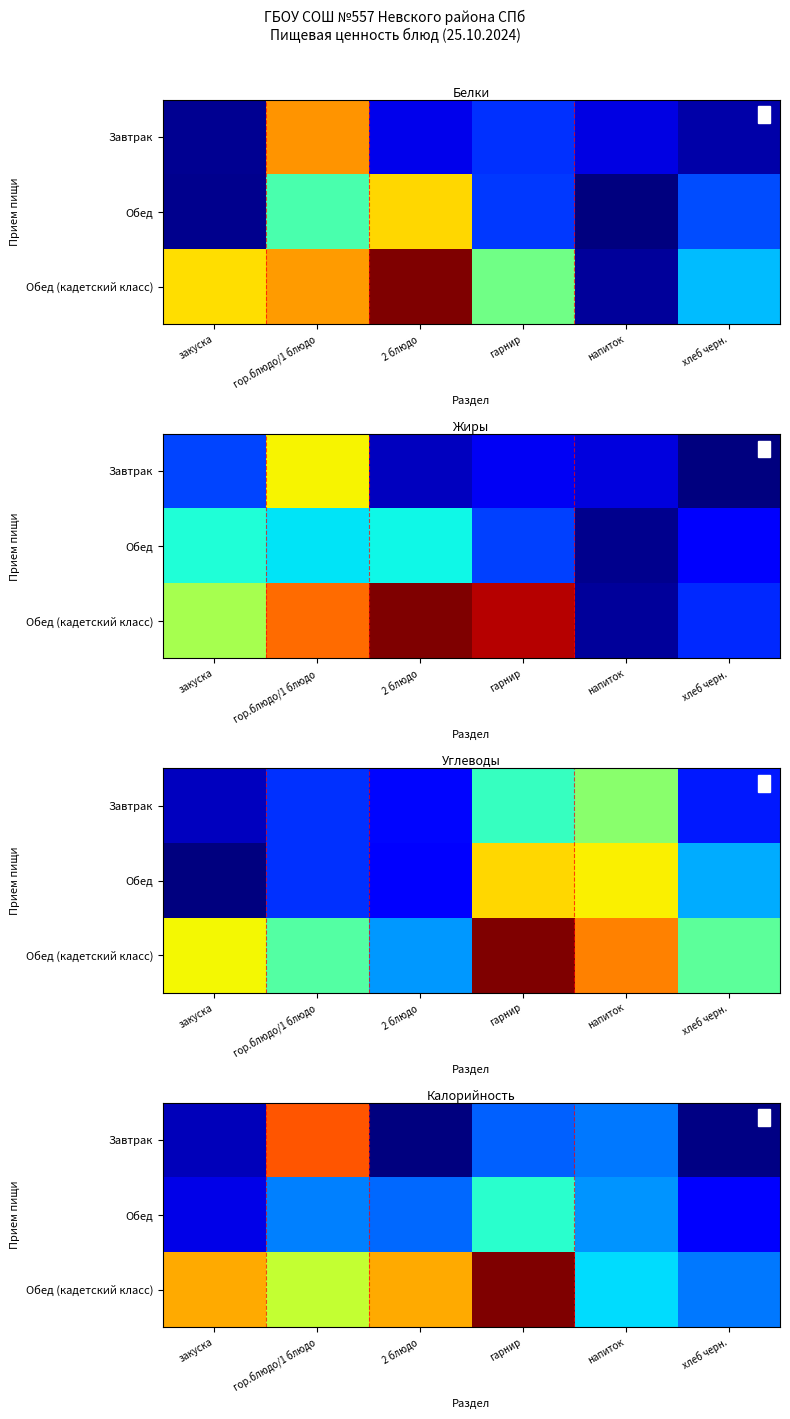

What is the average value of the Обед series?

102.5